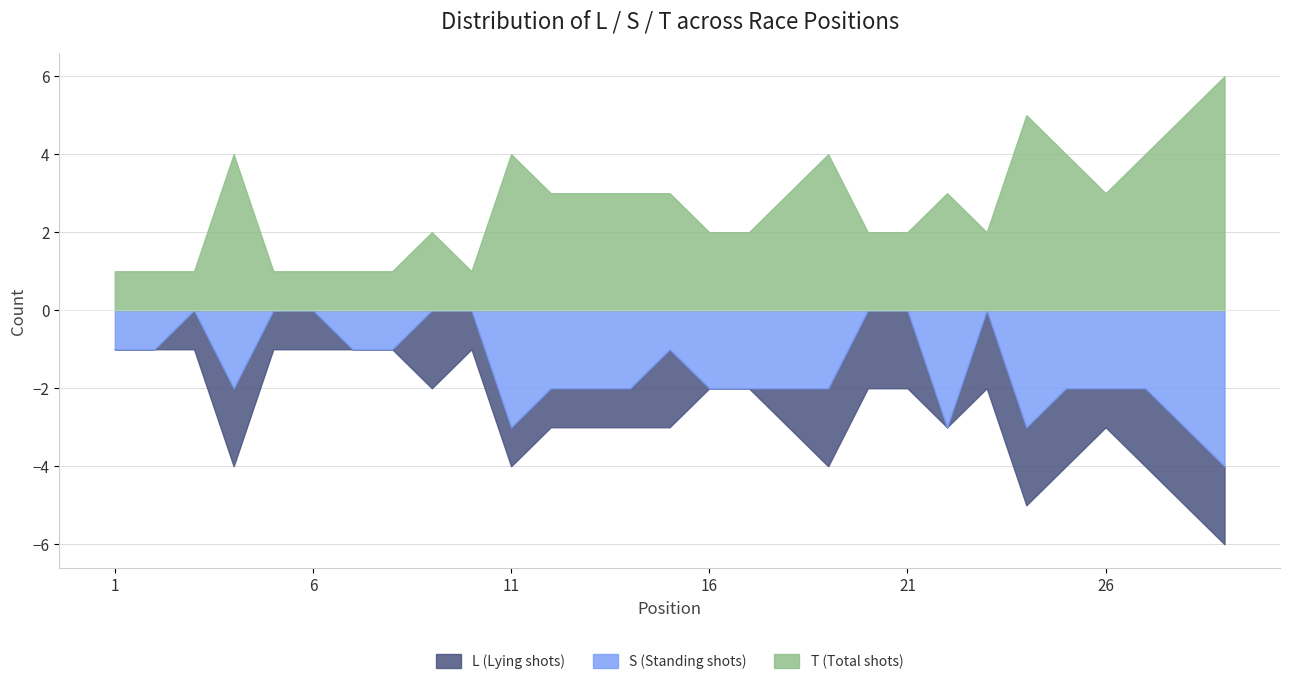

Rank the series at 29 from highest to lowest value.

T, S, L